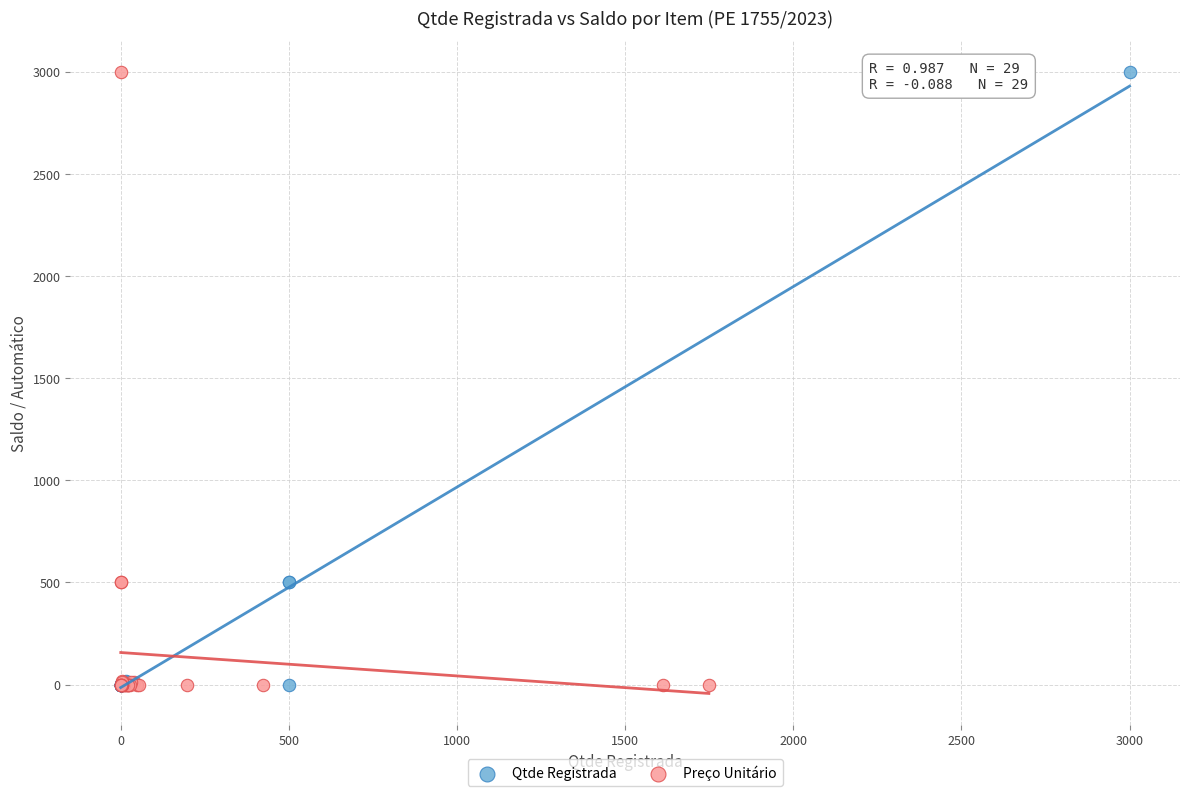

What are all the series names shown in the legend?

Qtde Registrada, Preço Unitário